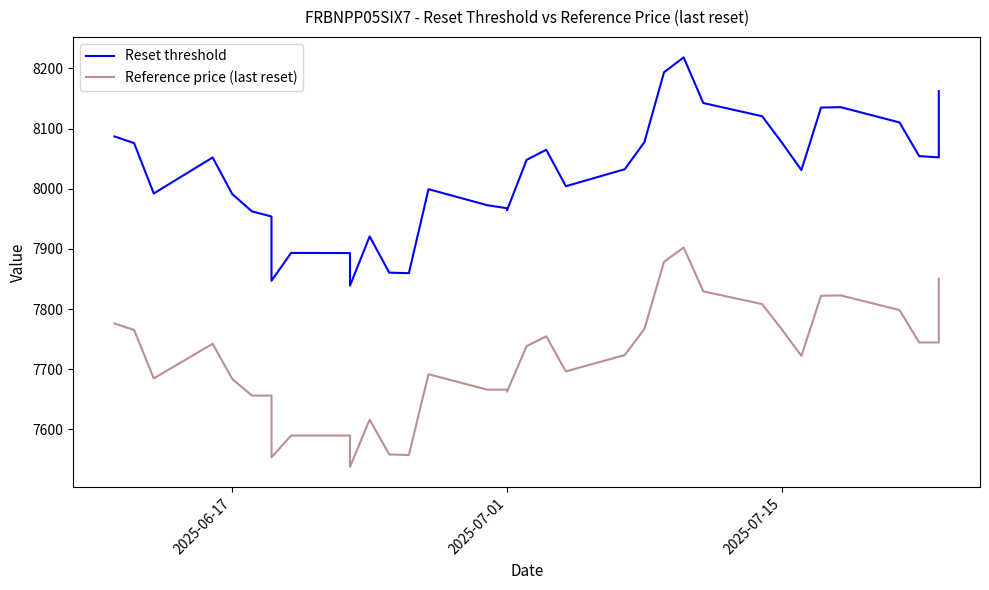

What are all the series names shown in the legend?

Reset threshold, Reference price (last reset)